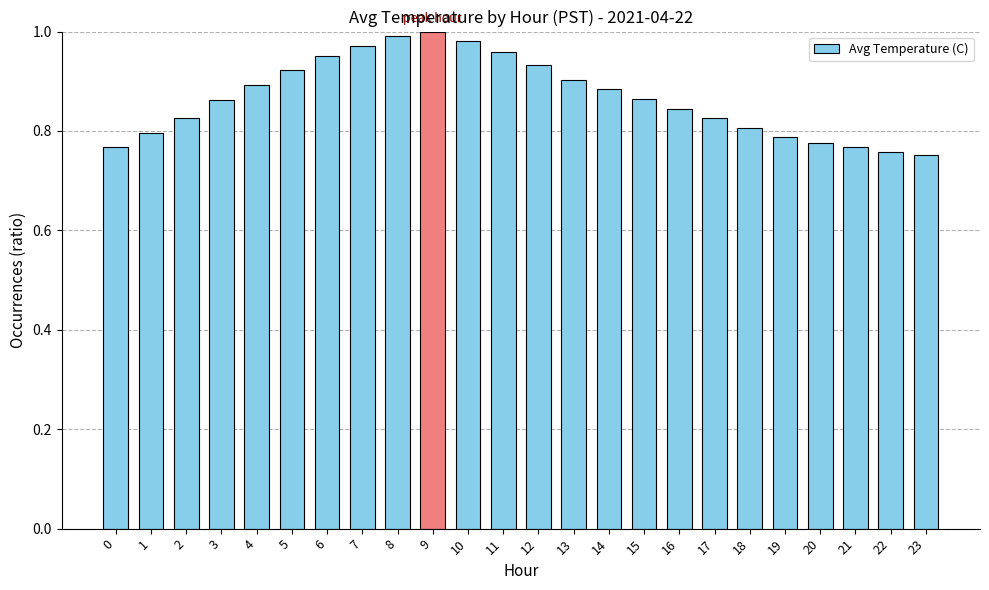

Which has a higher value, 20 or 13?

13